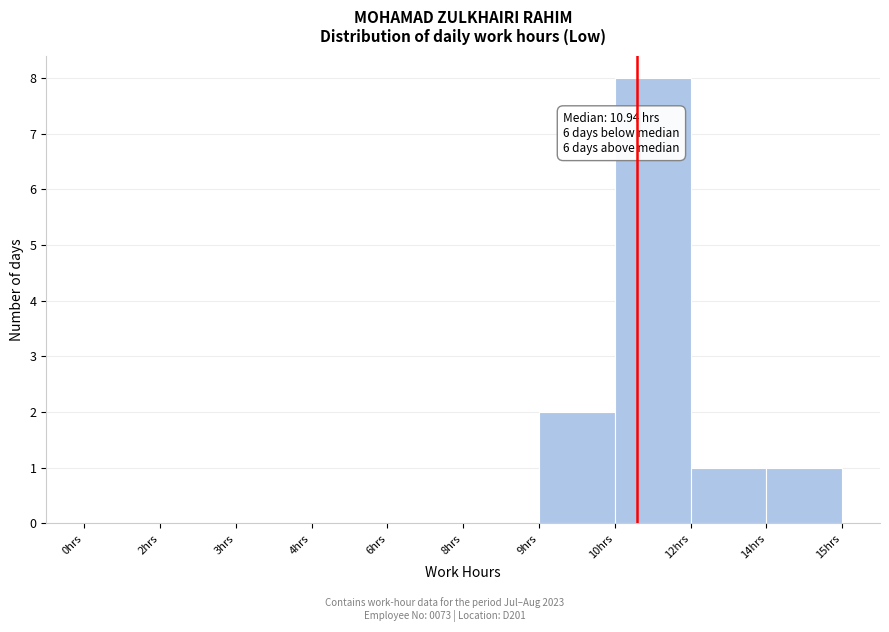

Reading left to right, transcribe all the data shown in this chart.

0hrs=0	2hrs=0	3hrs=0	4hrs=0	6hrs=0	8hrs=0	9hrs=2	10hrs=8	12hrs=1	14hrs=1